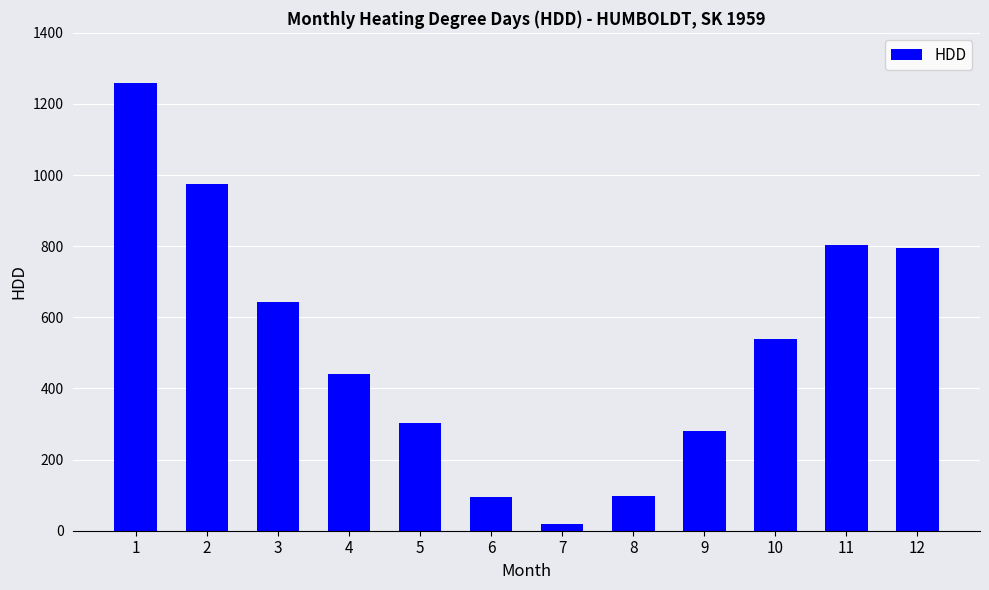

What is the smallest value displayed?

18.3